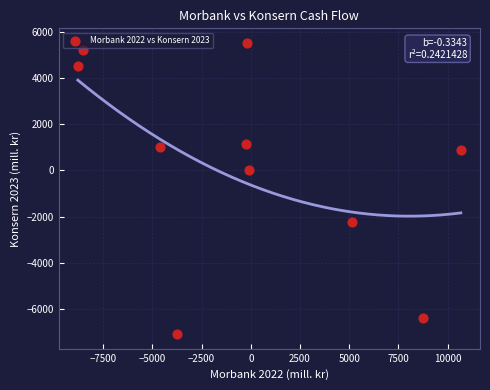

What is the average Y value?

260